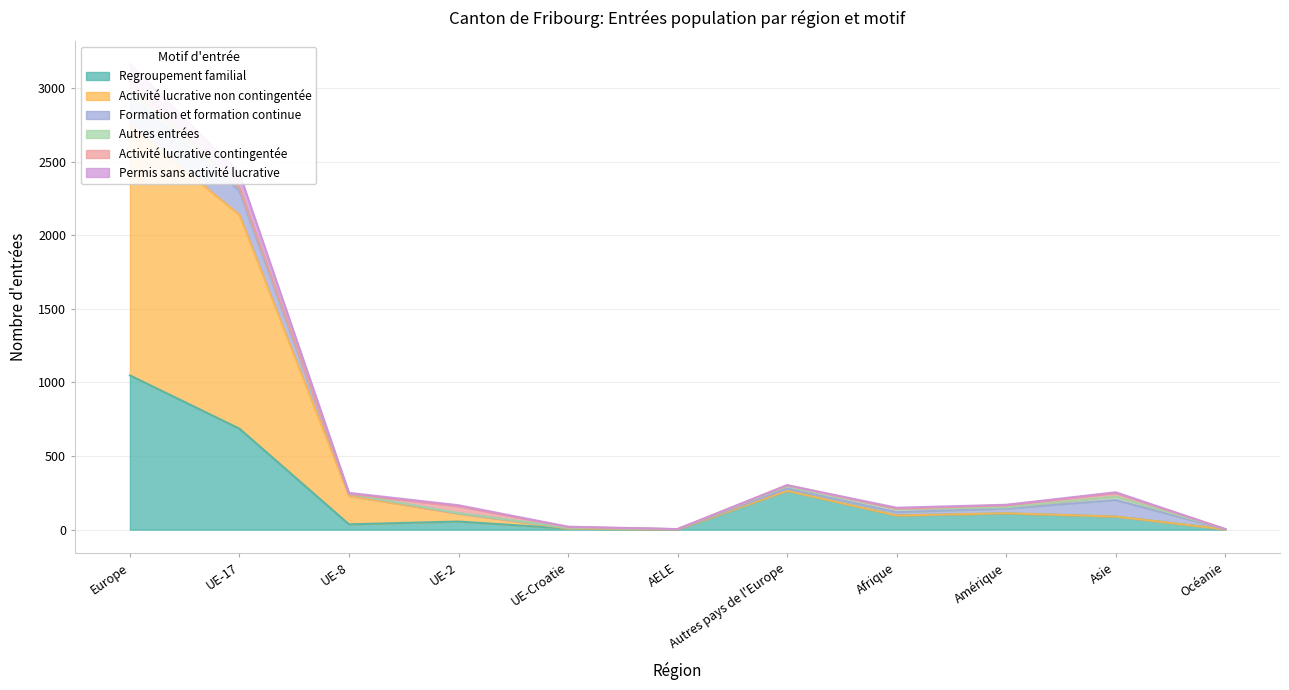

Where is Regroupement familial nearest to the value 524?

UE-17